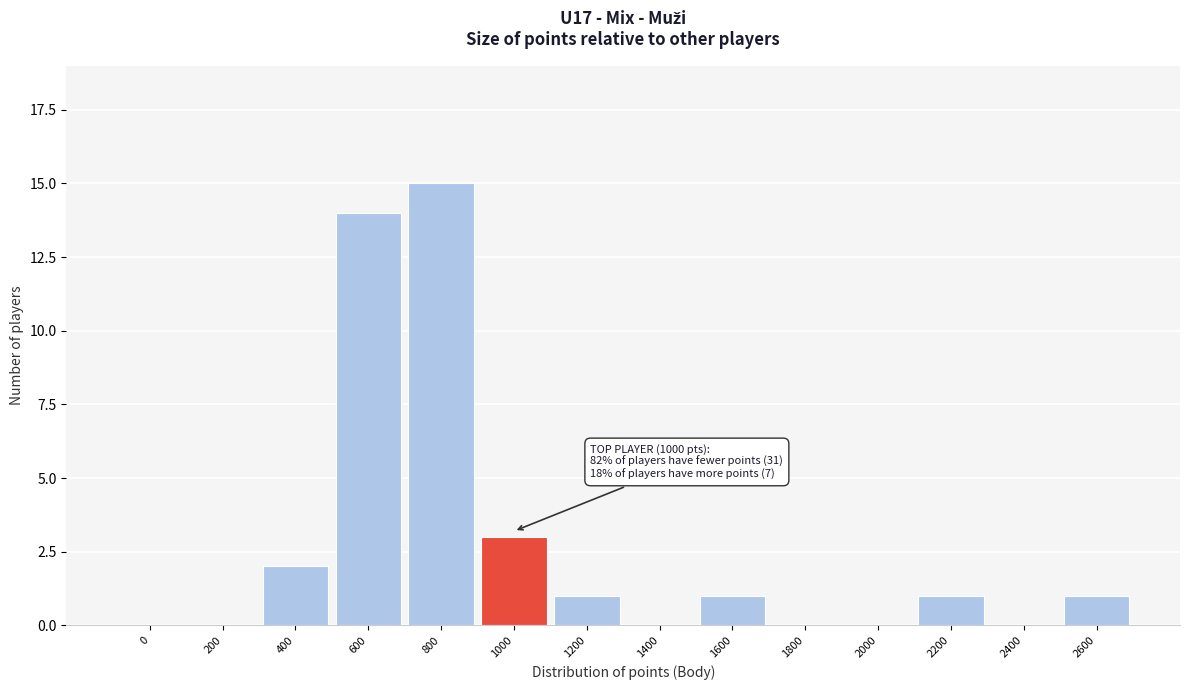

Reading left to right, list all the values displayed in this chart.

0=0	200=0	400=2	600=14	800=15	1000=3	1200=1	1400=0	1600=1	1800=0	2000=0	2200=1	2400=0	2600=1